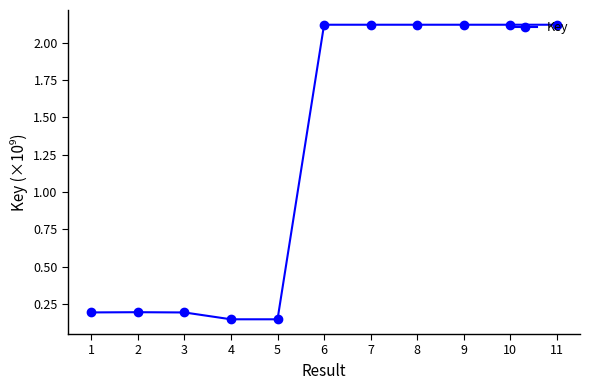

True or false: the data has more than 1 interior local peaks.

True